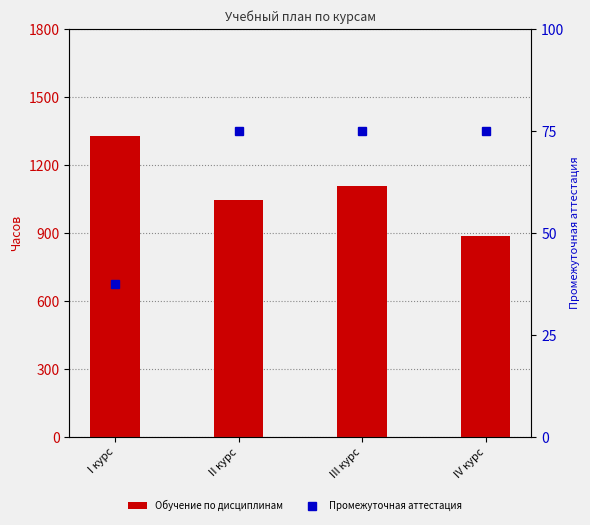

Reading right to left, extract all data points from this chart.

Обучение по дисциплинам: IV курс=885.0	III курс=1105.0	II курс=1044.0	I курс=1328.0
Промежуточная аттестация: IV курс=75.0	III курс=75.0	II курс=75.0	I курс=37.5